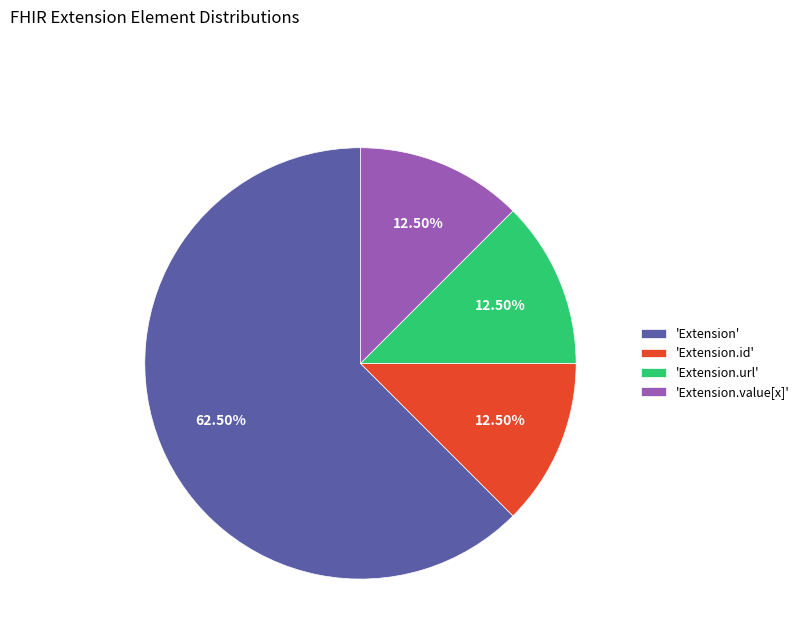

What is the ratio of the value at 'Extension.id' to the value at 'Extension.url'?

1.0